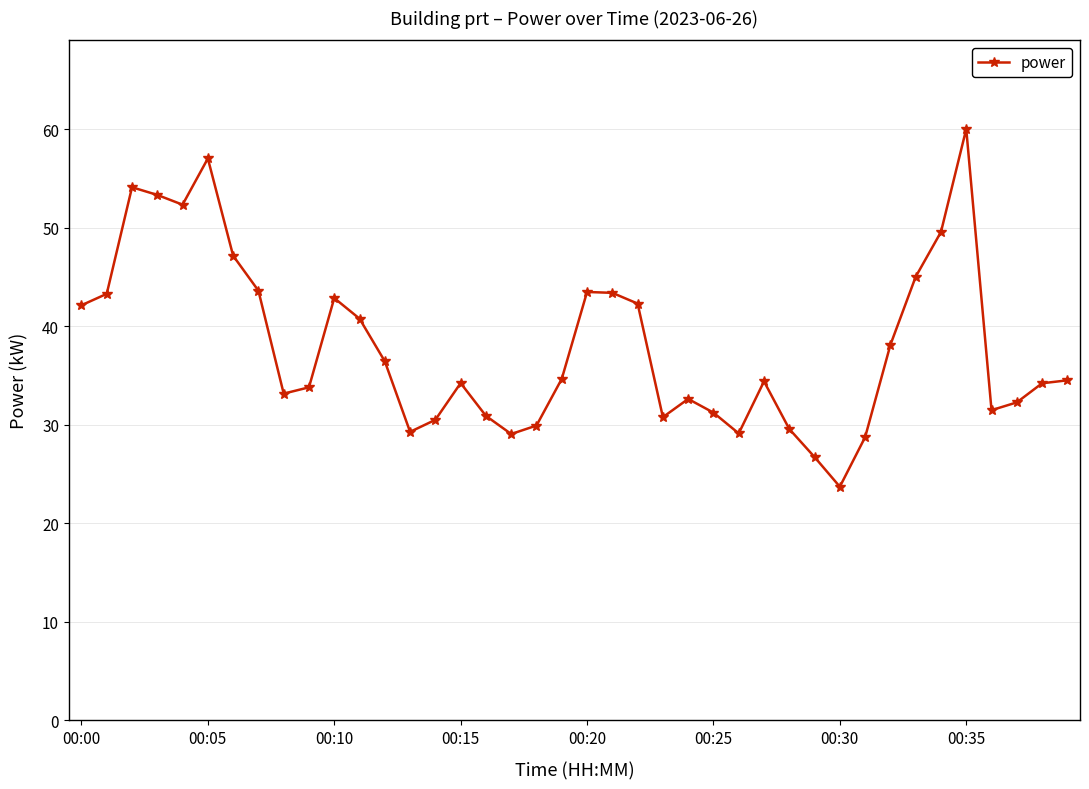

What is the sum of all values?

1519.4